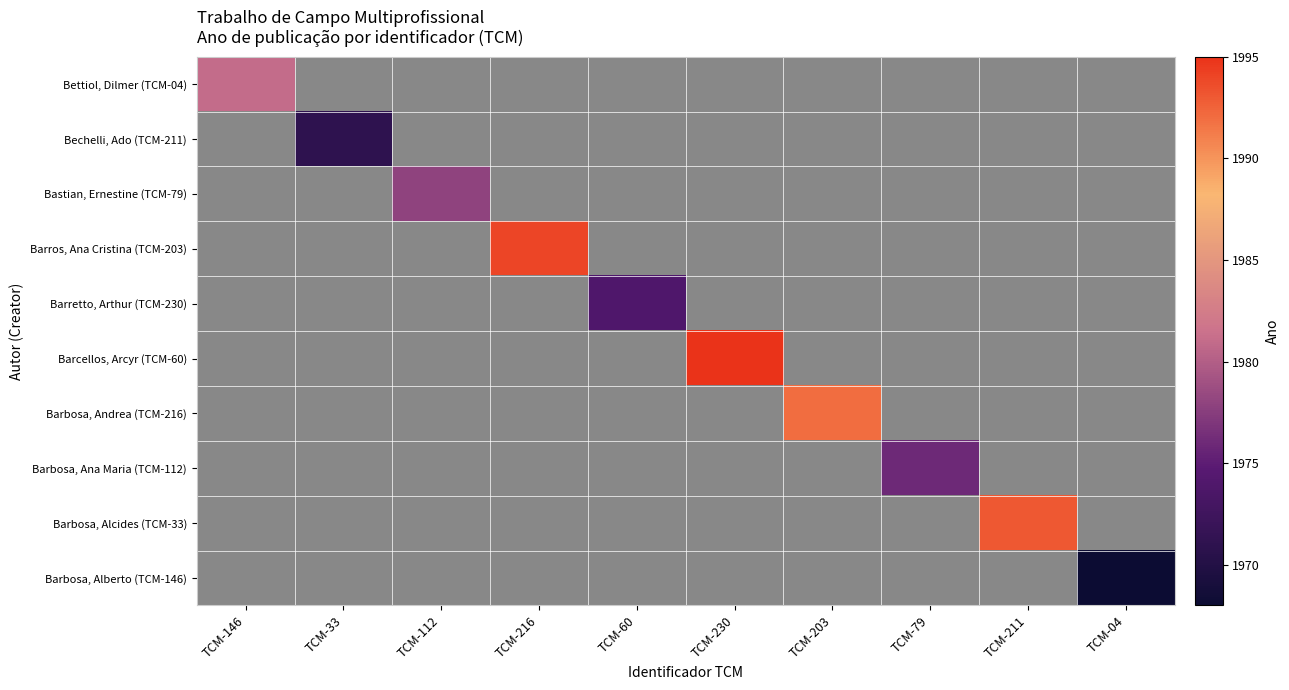

True or false: Barcellos, Arcyr (TCM-60) has a value of 1076 at TCM-203.

False